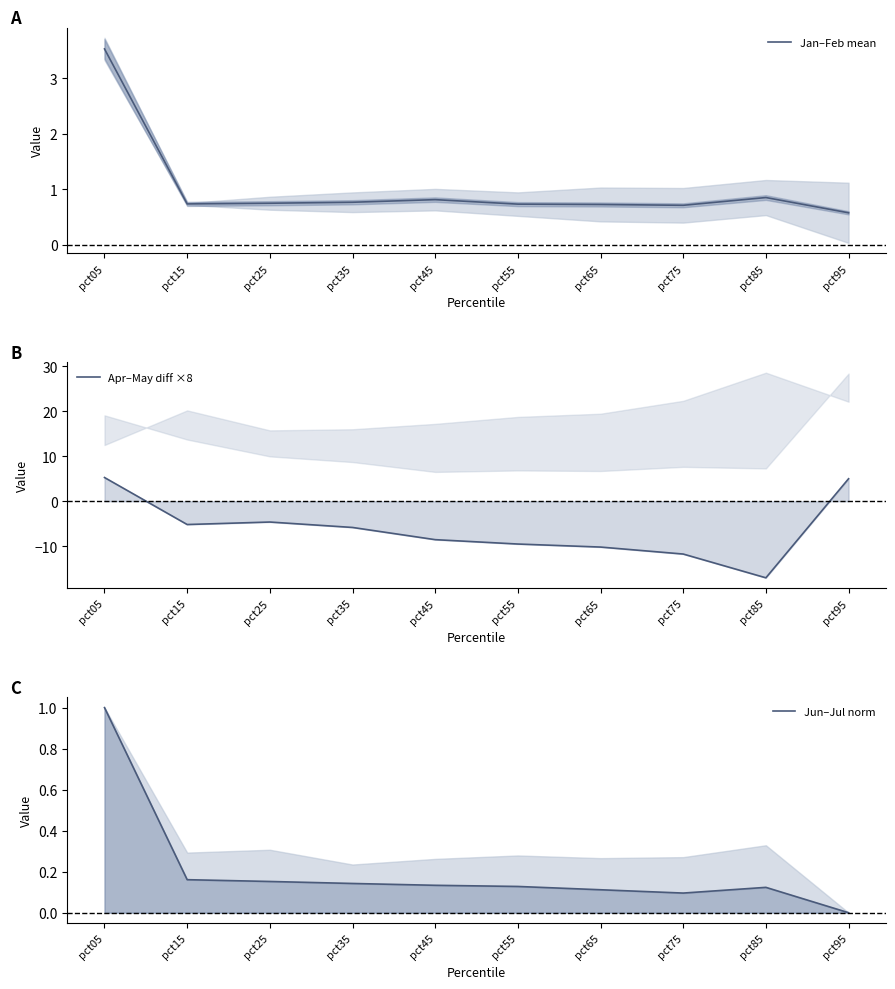

True or false: Jan–Feb mean and Apr–May diff ×8 intersect in this chart.

True